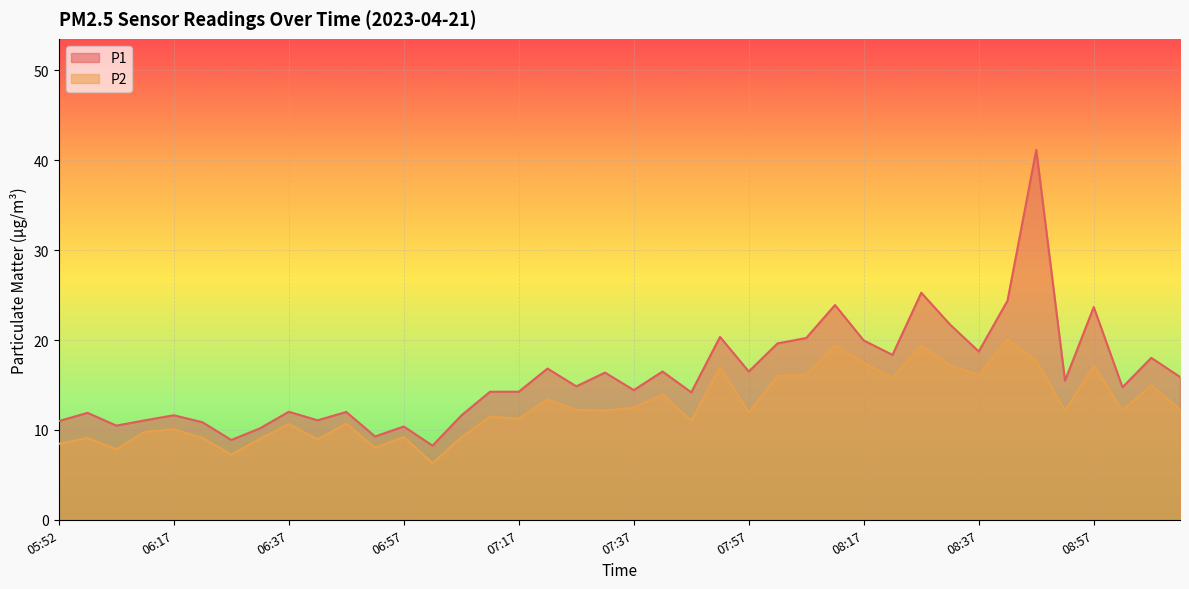

At 06:57, list the series in order from smallest to largest.

P2, P1